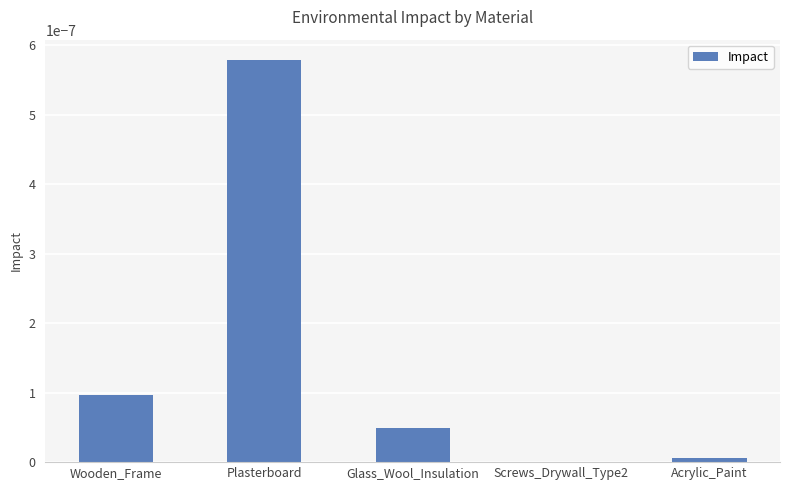

Which has a higher value, Plasterboard or Wooden_Frame?

Plasterboard